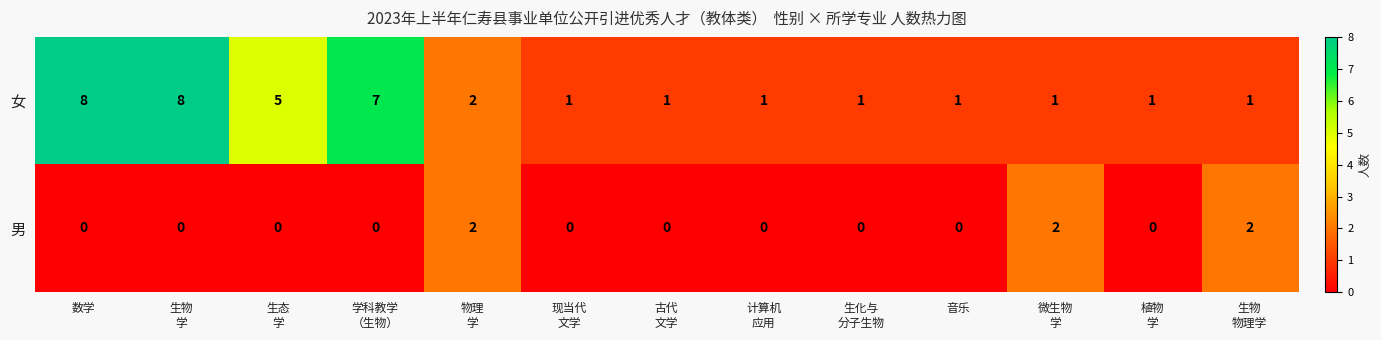

What is the maximum value shown in the chart?

8